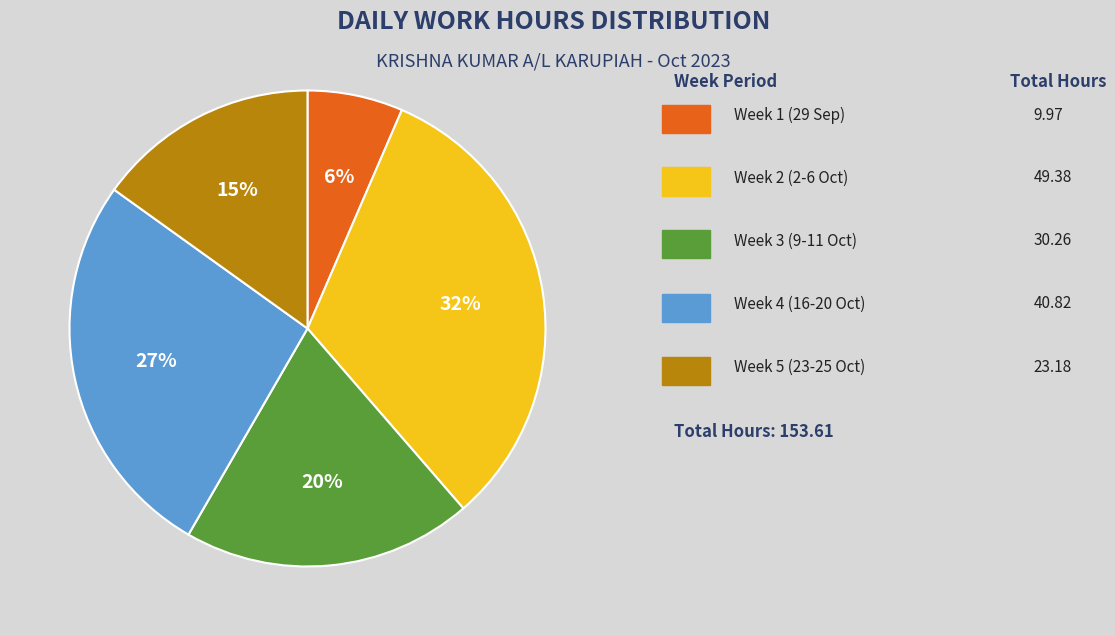

Does any single category account for the majority?

No